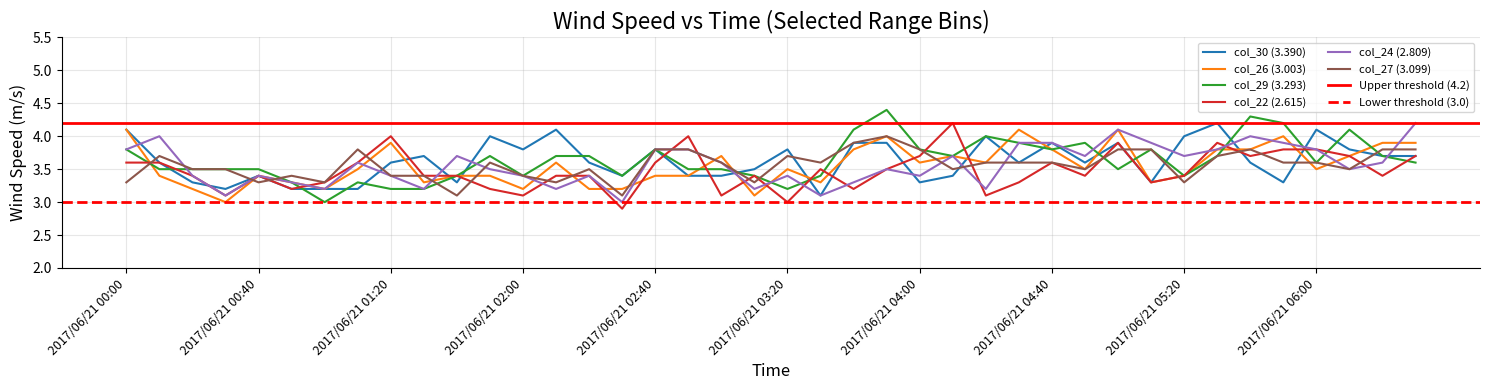

True or false: col_30 (3.390) has a value of 4.0 at 2017/06/21 05:20.

True